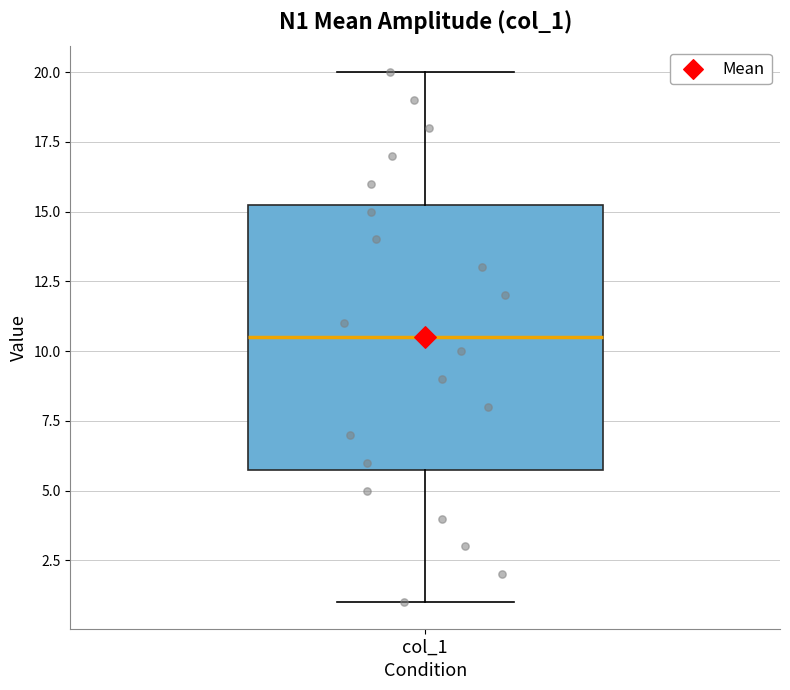

Read this box plot against the y-axis: the position of the median line, the range covered by the box, and the ends of both whiskers. The values are not printed on the chart, so give them approximately, as read against the axis.

median 10.5, box 6.0 to 15.5, whiskers 1.0 to 20.0